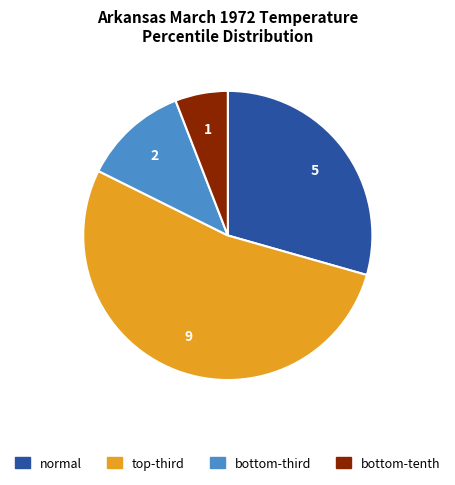

How many slices are in this pie chart?

4